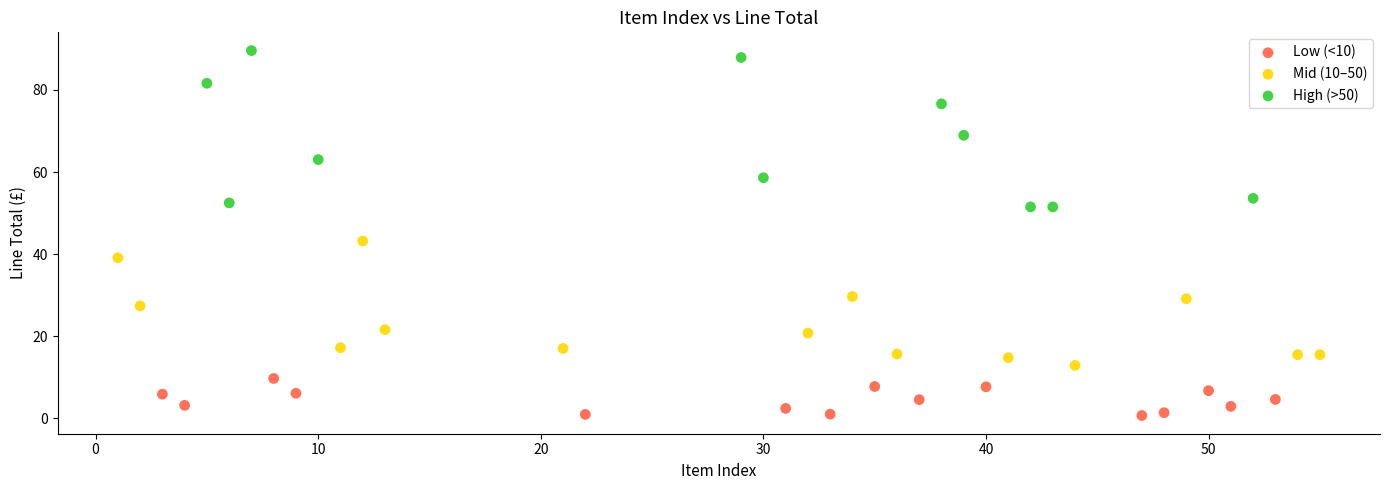

Which series reaches the maximum Y coordinate?

High (>50)